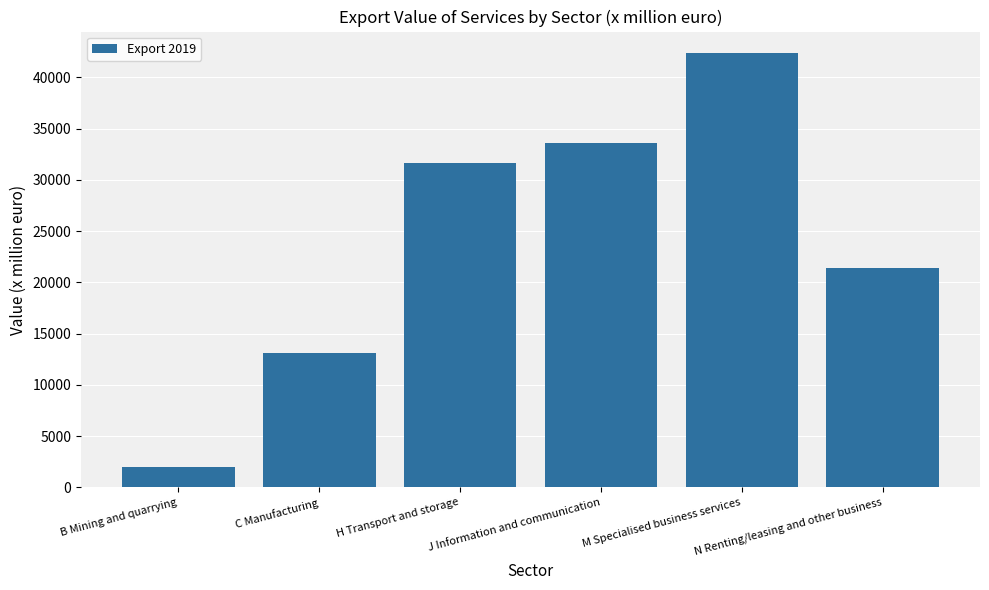

The value at N Renting/leasing and other business is 21391. True or false?

True